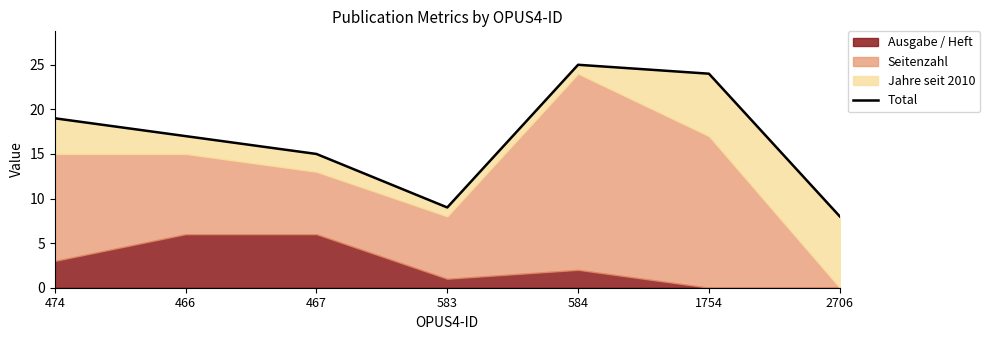

Rank the categories by value from lowest to highest.

2706, 583, 467, 466, 474, 1754, 584